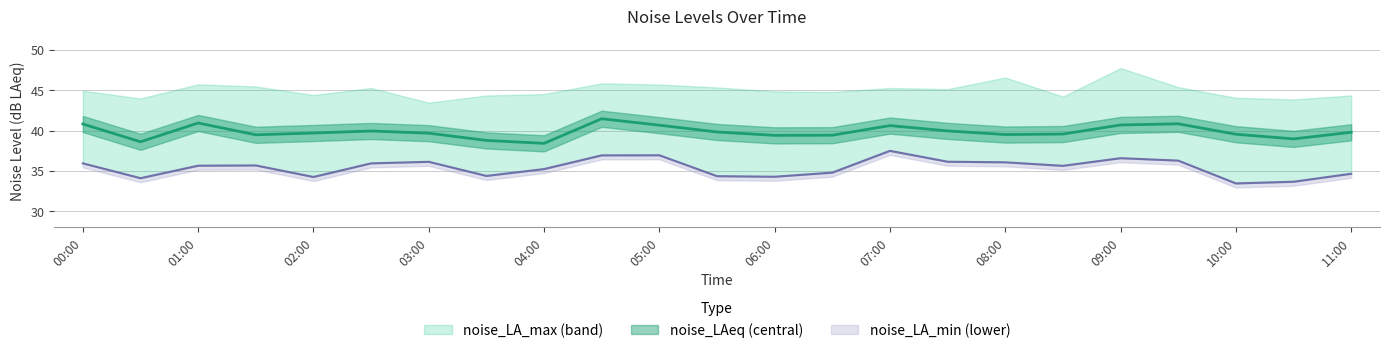

True or false: noise_LA_min has a value of 48.1 at 08:00.

False